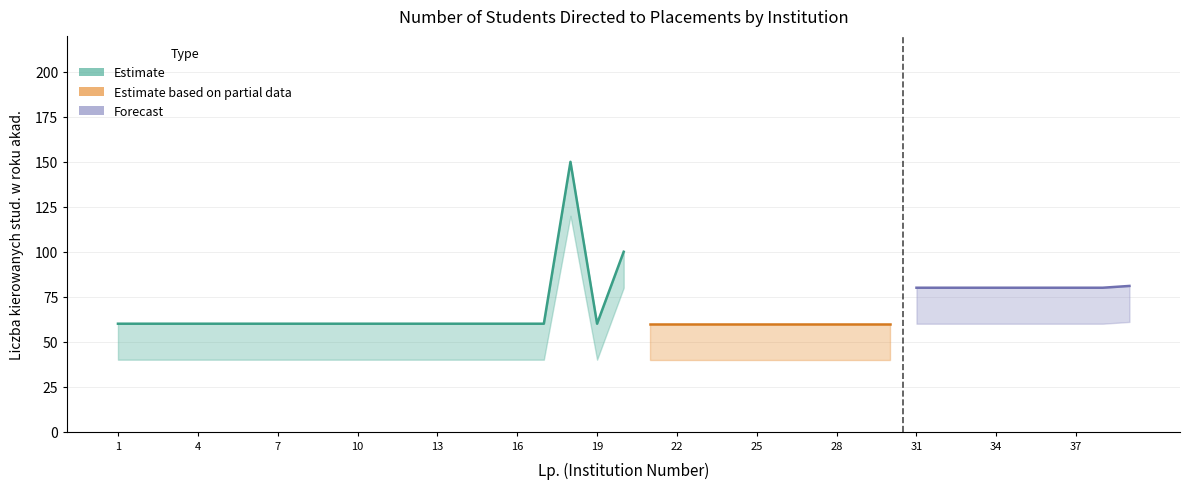

At which label is Forecast closest to 100?

39